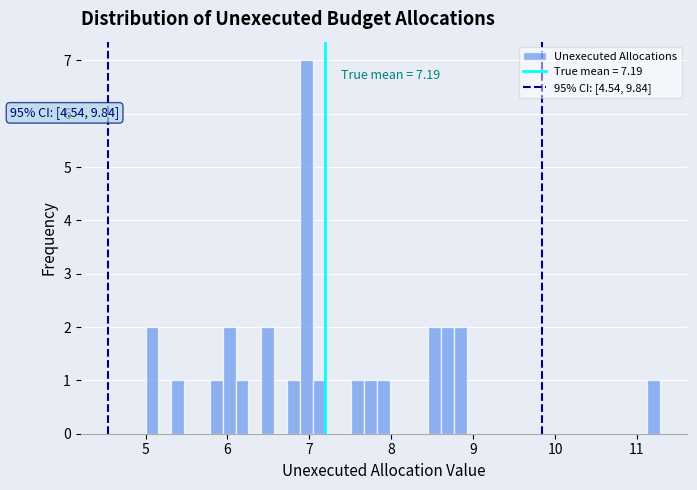

Around what value on the x-axis is the tallest bar? Give the approximate position of its centre, as read against the axis.

7.0